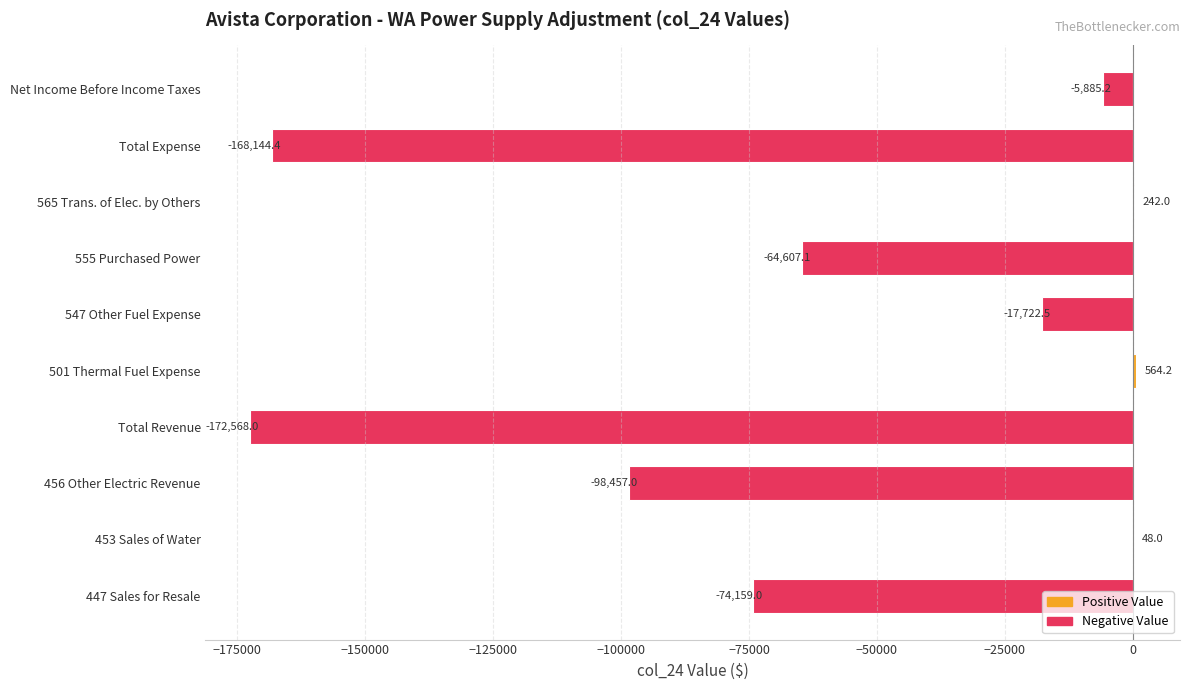

The value at 453 Sales of Water is 48.0. True or false?

True